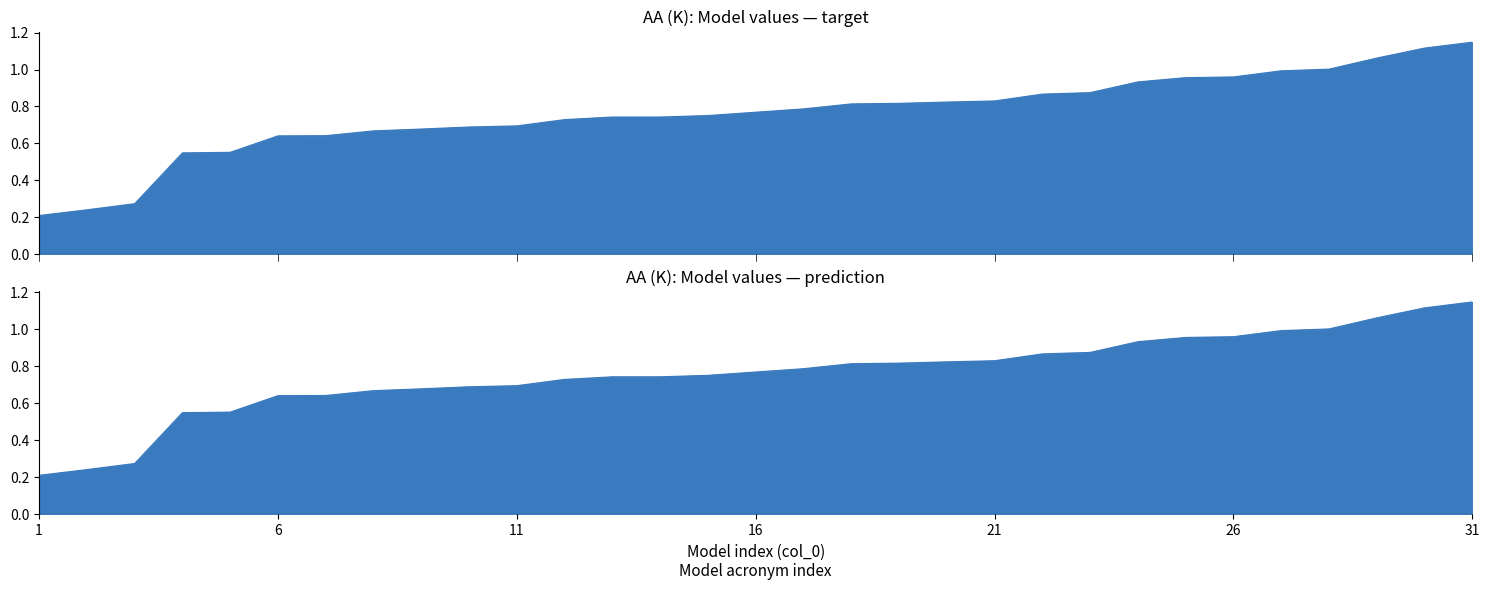

Does the chart display data point markers on the line(s)?

No